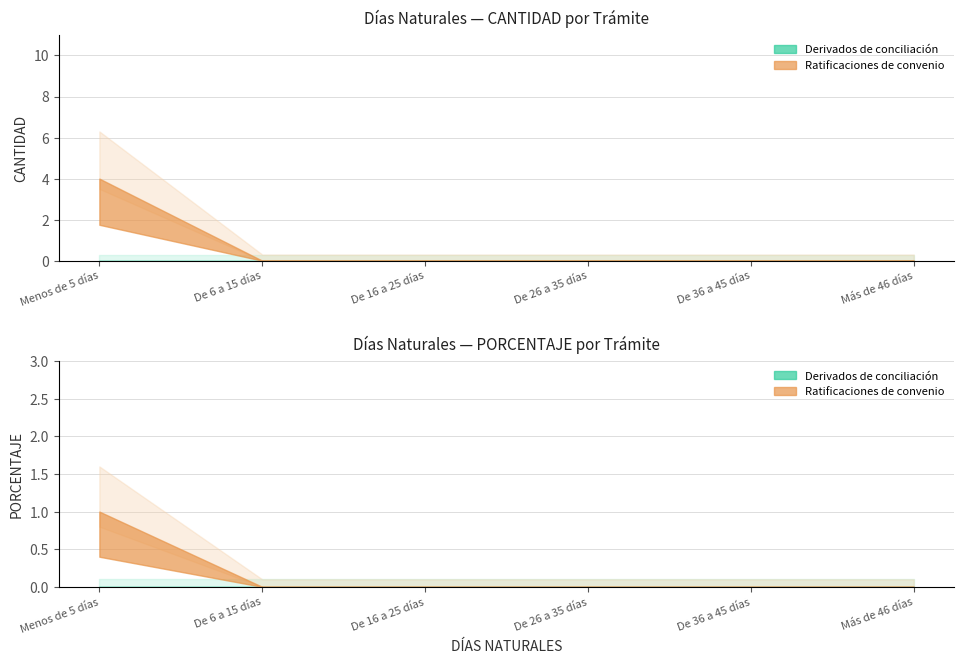

True or false: Ratificaciones de convenio and Derivados de conciliación intersect in this chart.

False